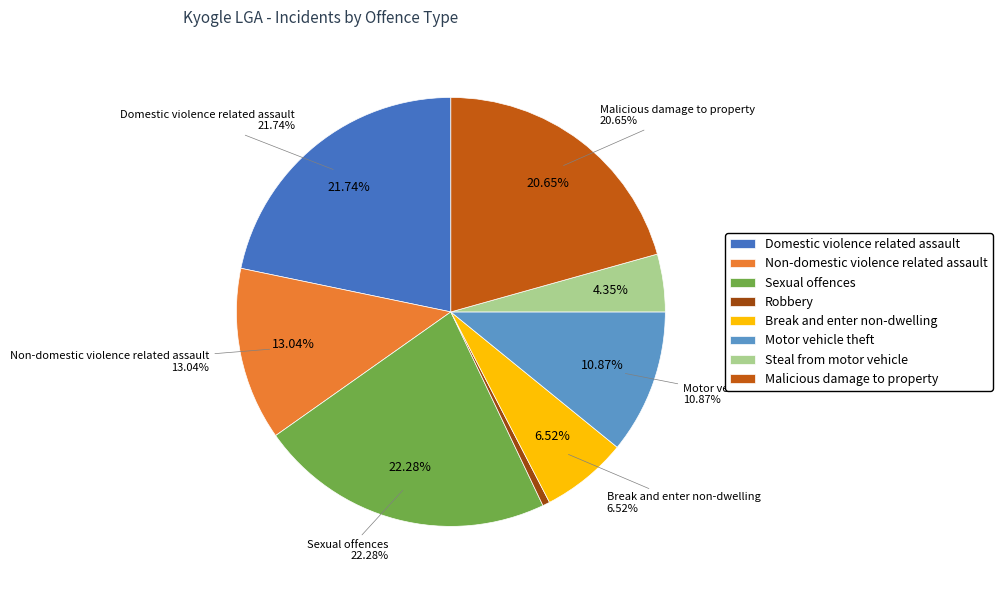

Which category has the smallest portion of the pie?

Robbery